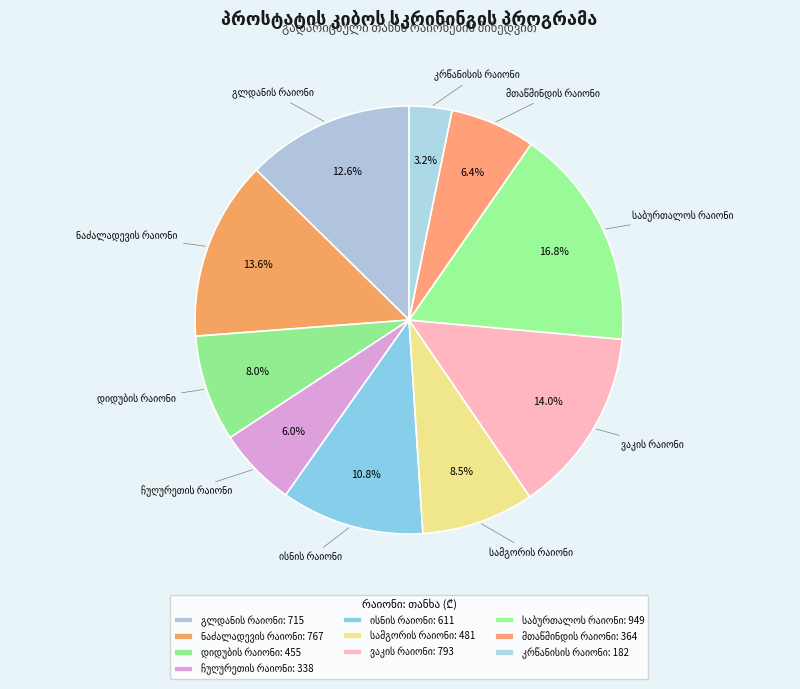

Does any single category account for the majority?

No